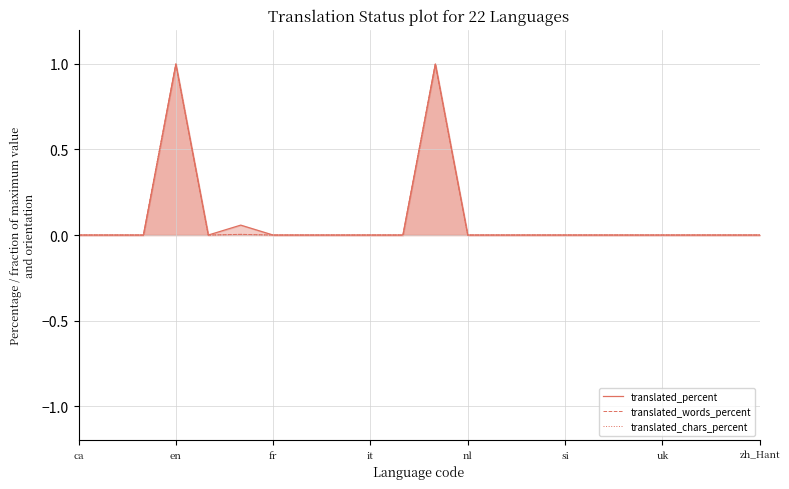

How many values in translated_words_percent are above zero?

3